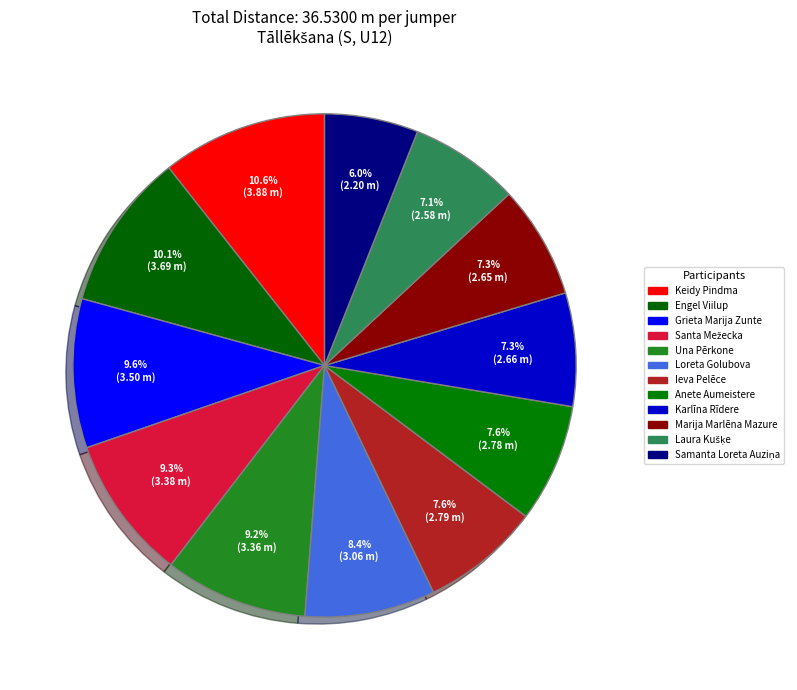

The Marija Marlēna Mazure slice represents 7% of the pie. True or false?

True